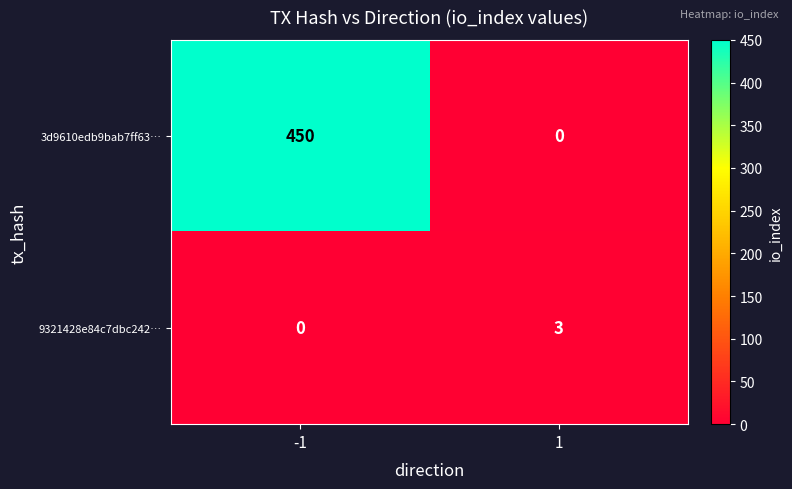

What is the difference between the highest and lowest values at -1?

450